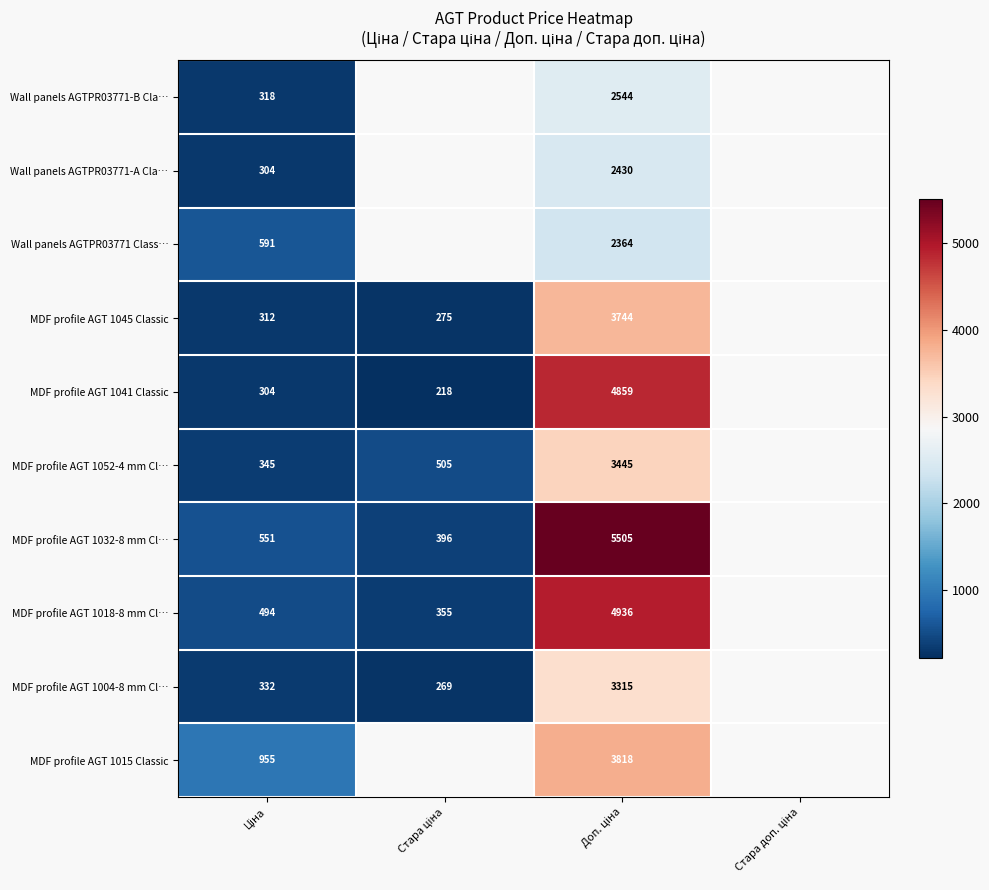

The value of MDF profile AGT 1032-8 mm Cl… at Доп. ціна is 1330.7. True or false?

False